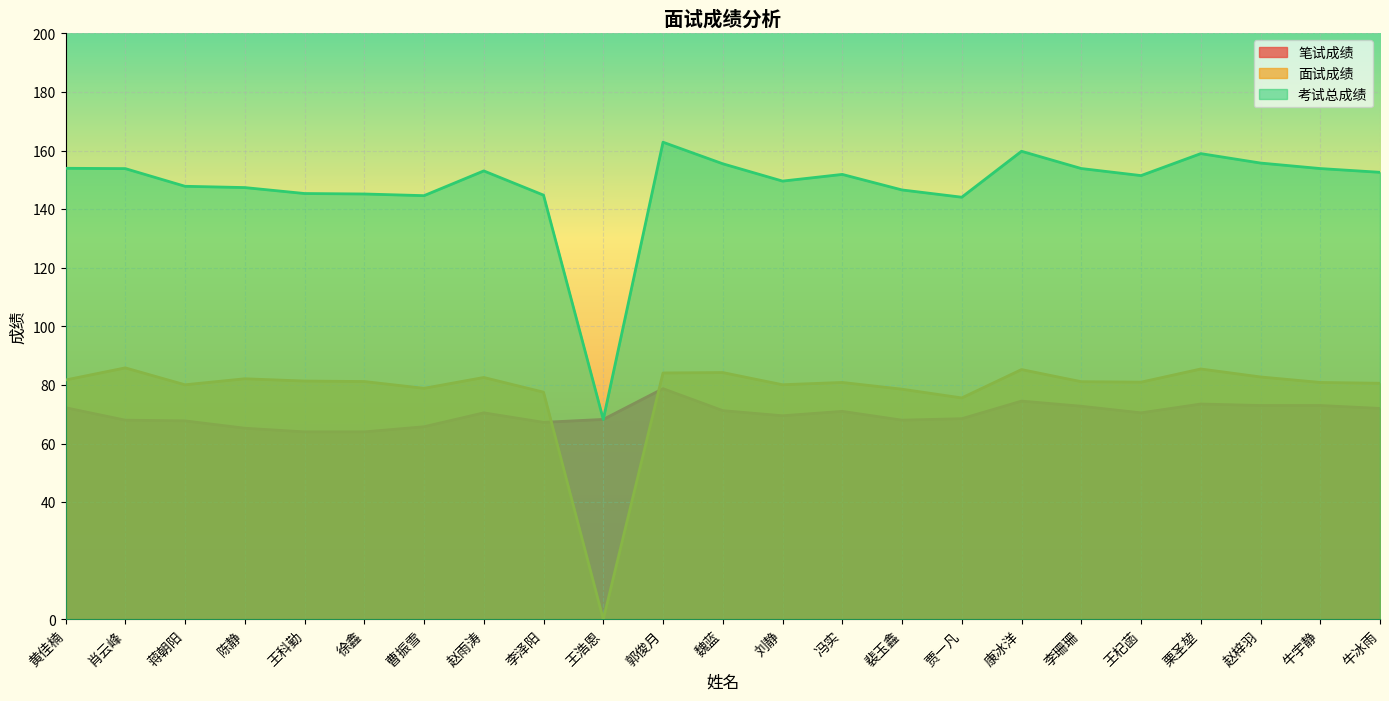

Does the chart display data point markers on the line(s)?

No